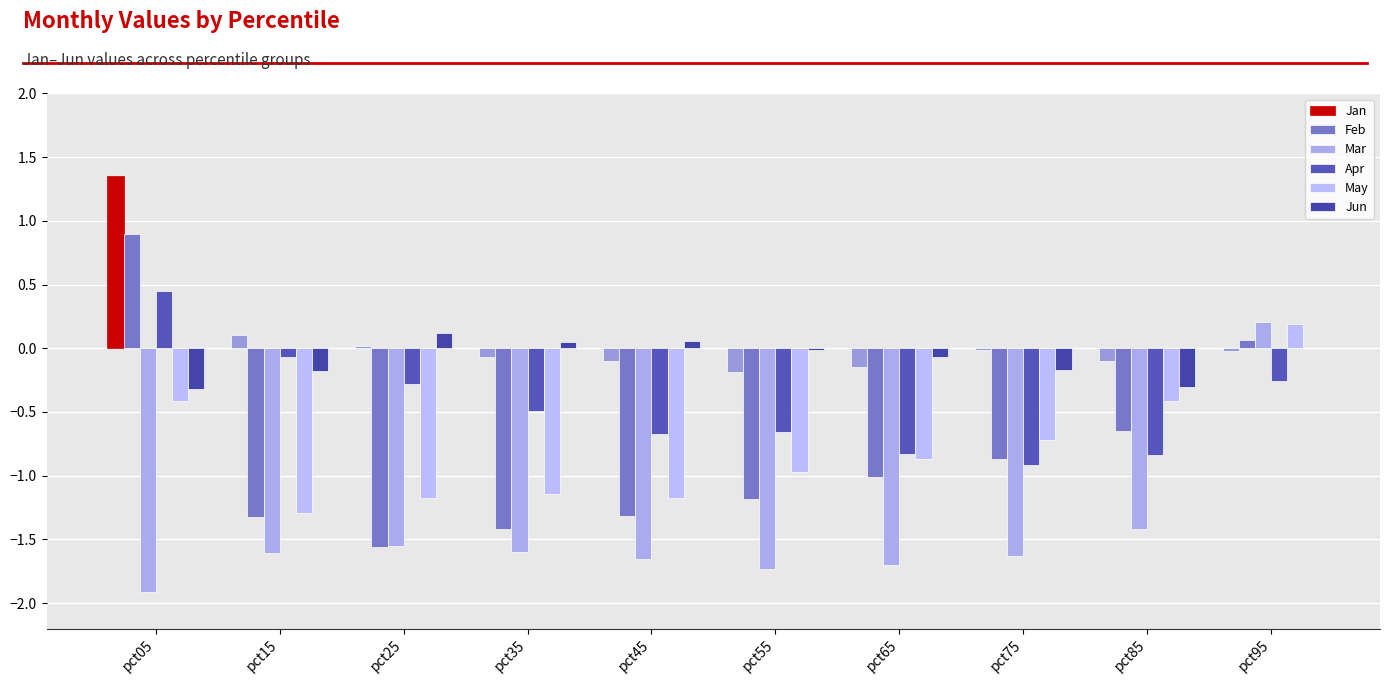

What is the greatest value displayed?

1.3